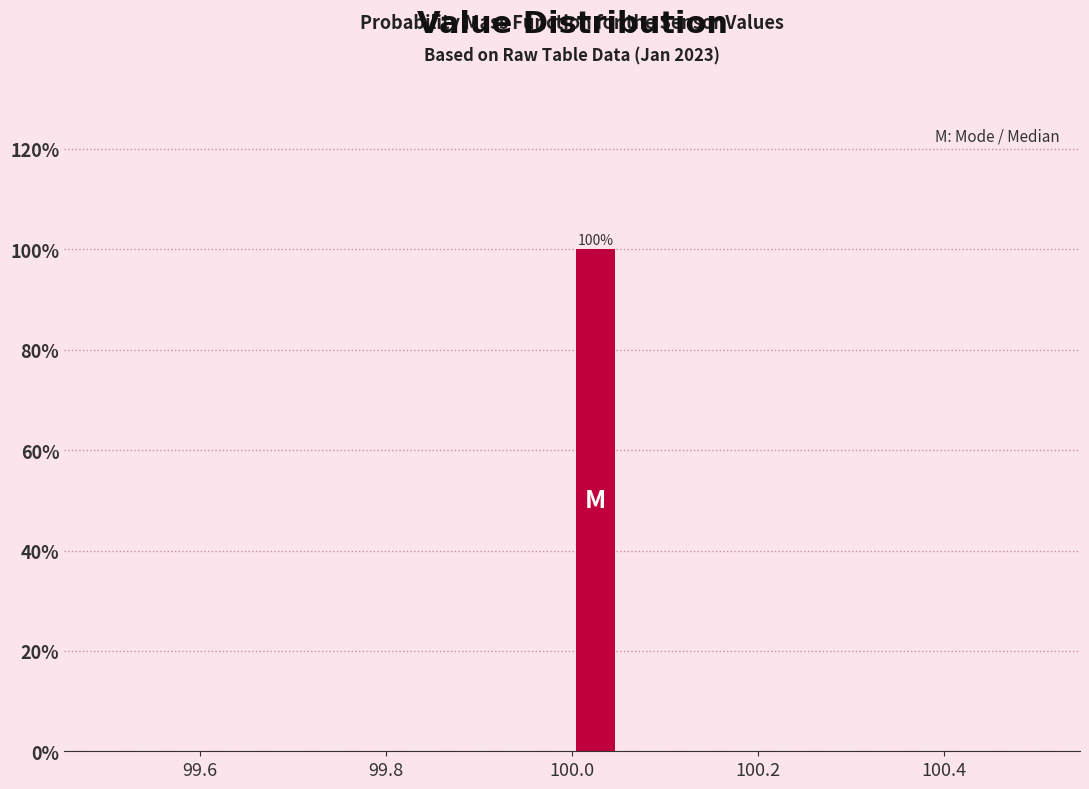

Around what value on the x-axis is the tallest bar? Give the approximate position of its centre, as read against the axis.

100.02